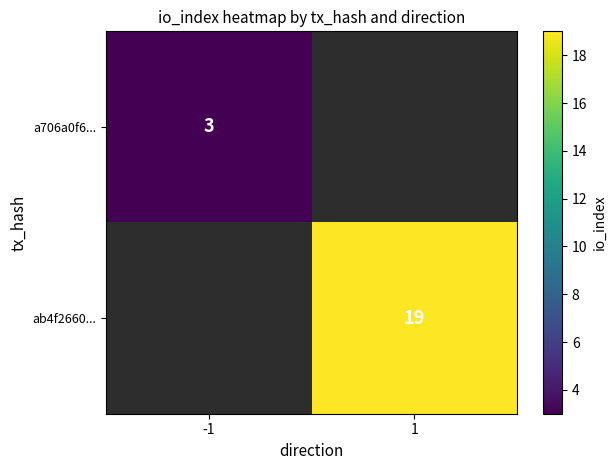

At -1, list the series in order from largest to smallest.

a706a0f6..., ab4f2660...